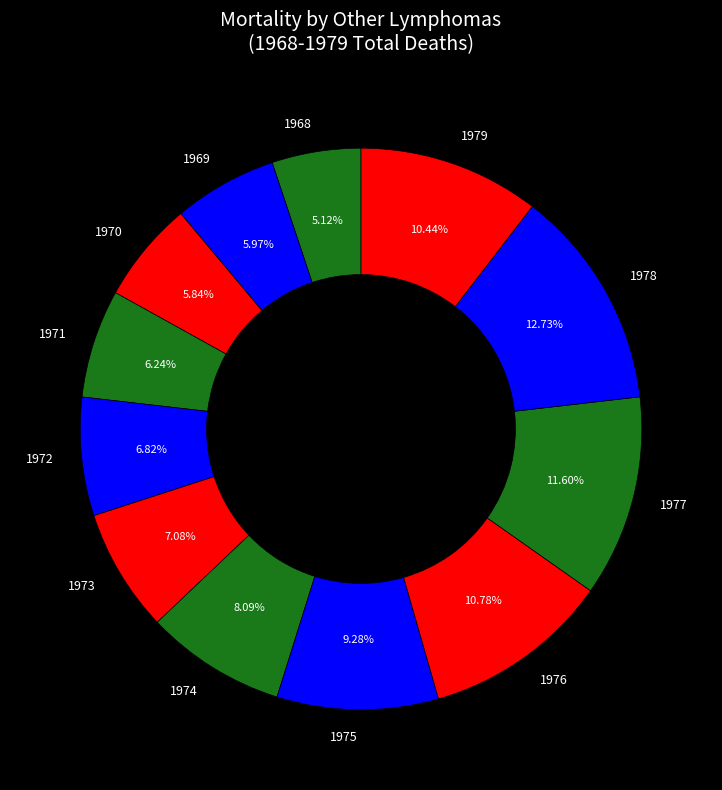

True or false: 1970 accounts for 17% of the total.

False